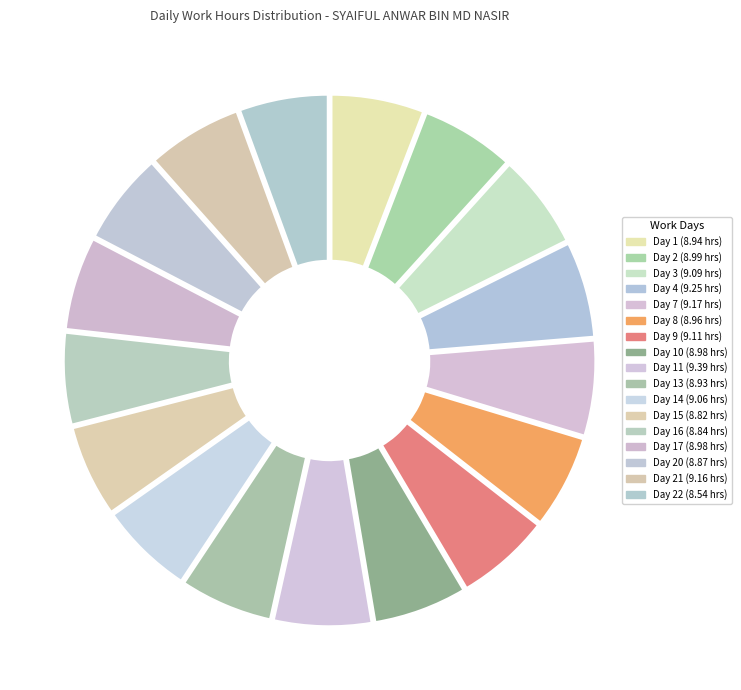

To the nearest percent, what is the combined percentage of Day 10 and Day 2?

12%